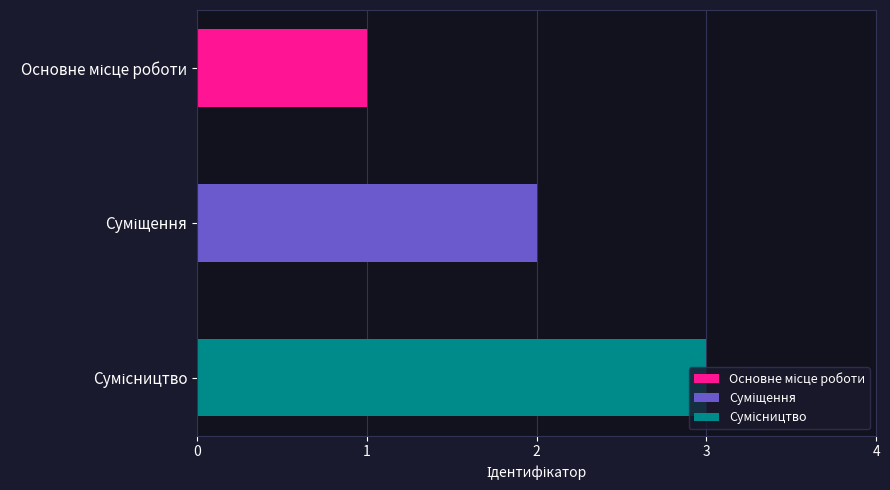

Is it true that the value at Суміщення is 2?

True